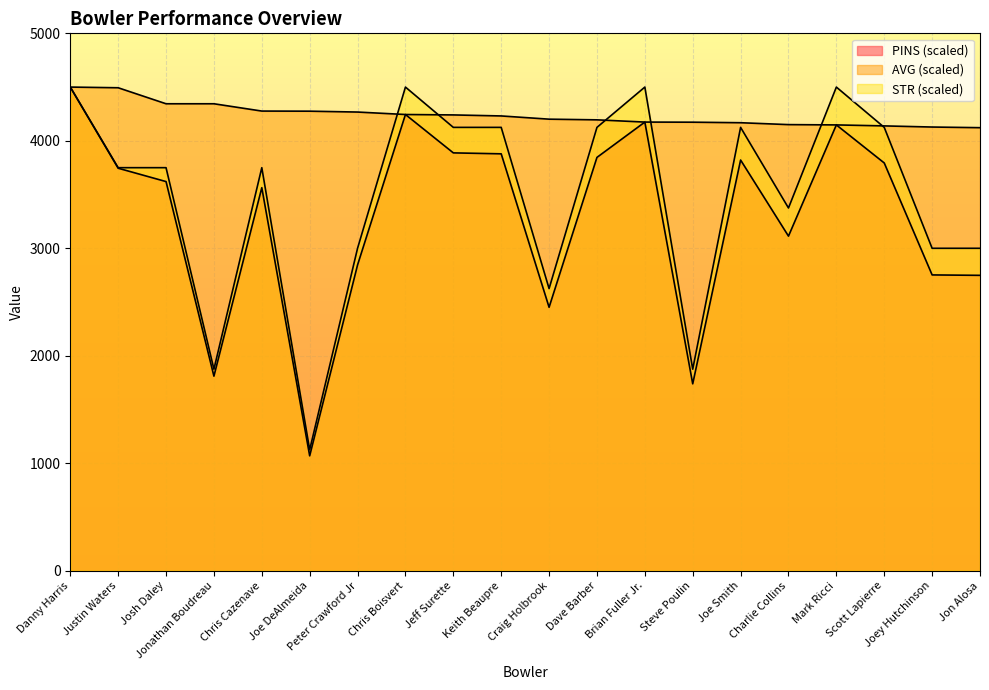

Rank the series at Keith Beaupre from highest to lowest value.

AVG, STR, PINS